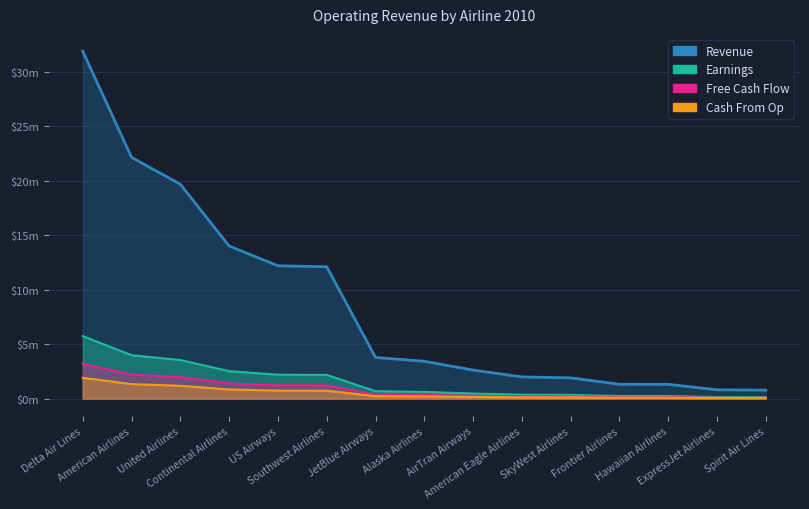

True or false: the data shows 808001 at ExpressJet Airlines.

True